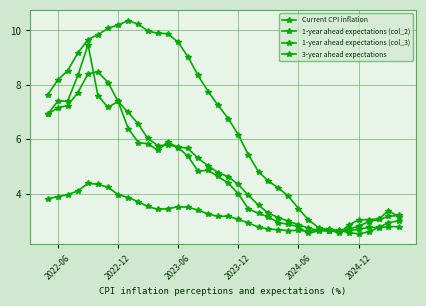

How many lines are shown in the chart?

4